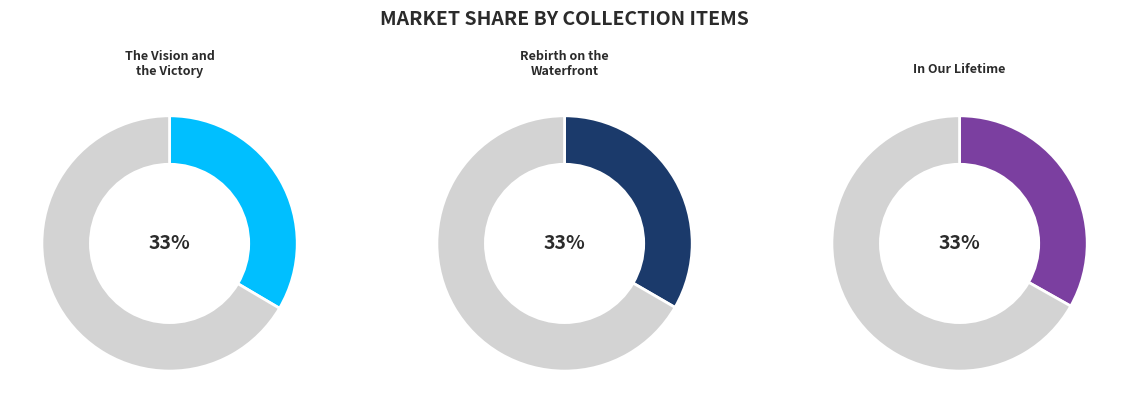

What is the largest slice in the pie chart?

The Vision and the Victory